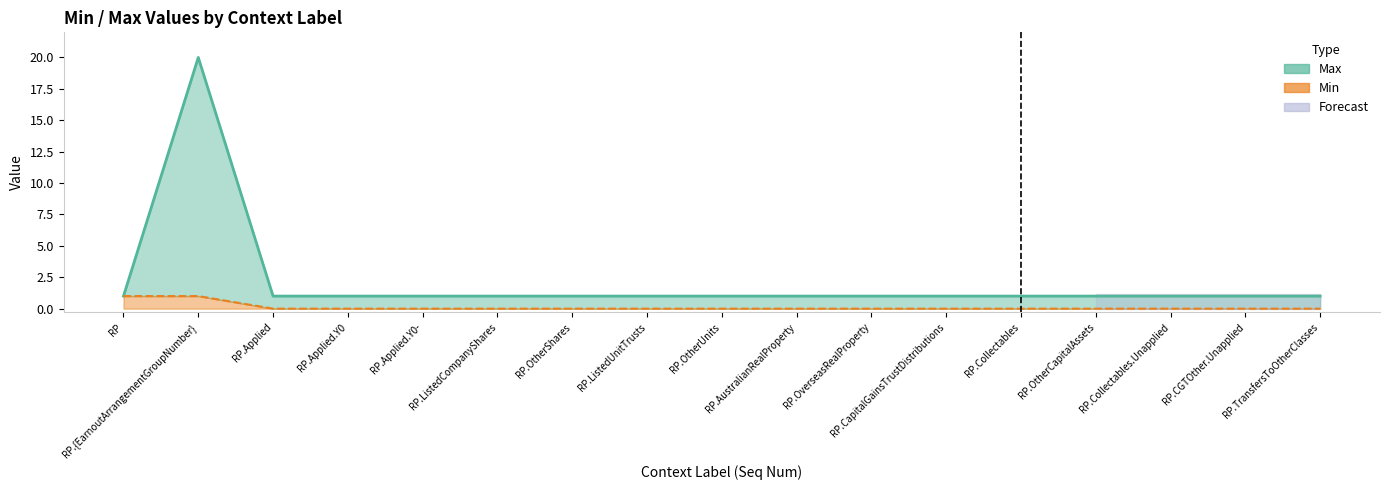

Rank the series by their maximum value, from highest to lowest.

Max, Min